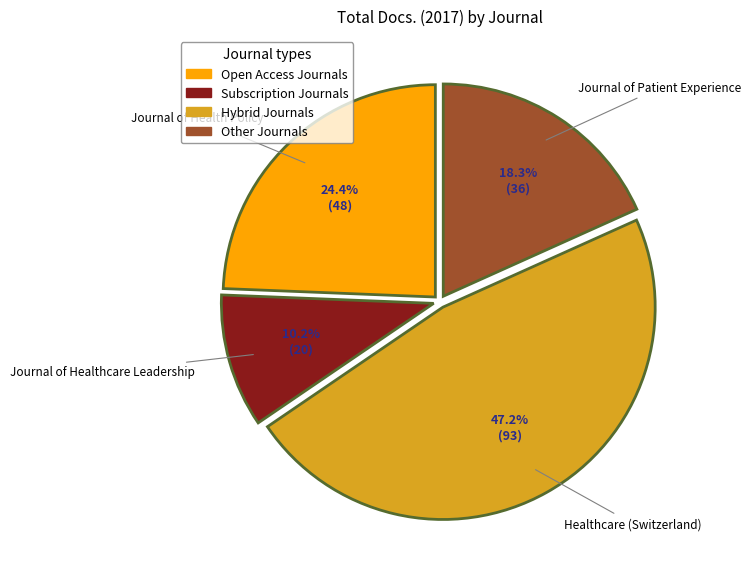

Between Journal of Patient Experience and Journal of Healthcare Leadership, which is larger?

Journal of Patient Experience